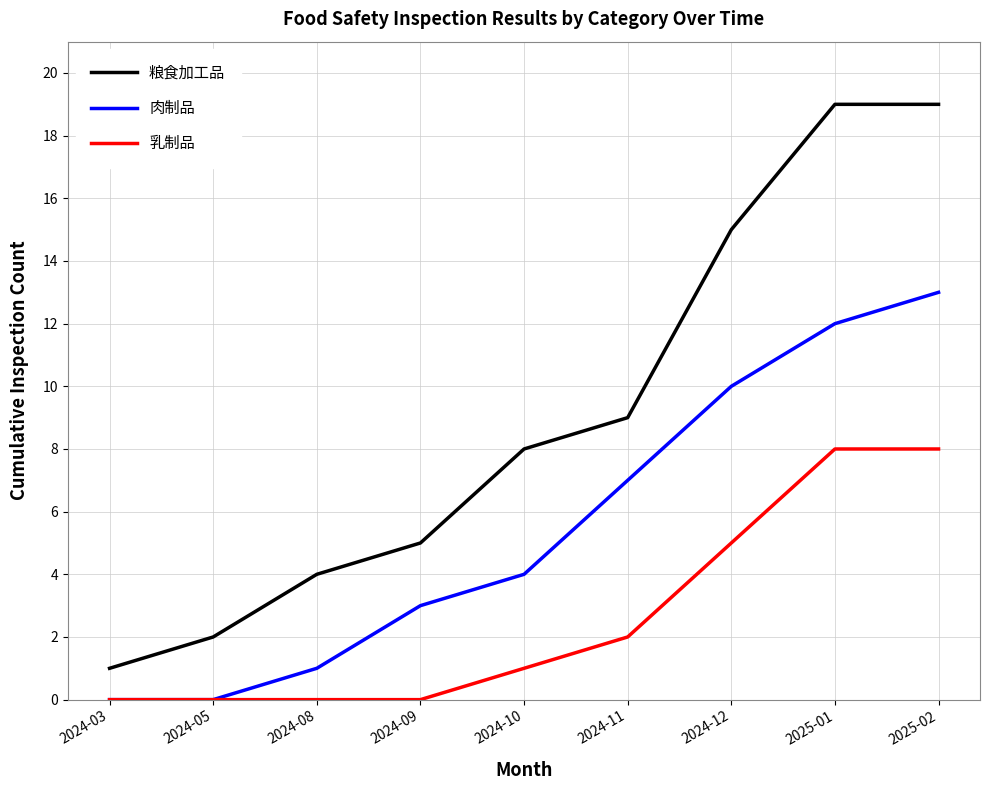

What is the maximum value for 肉制品?

13